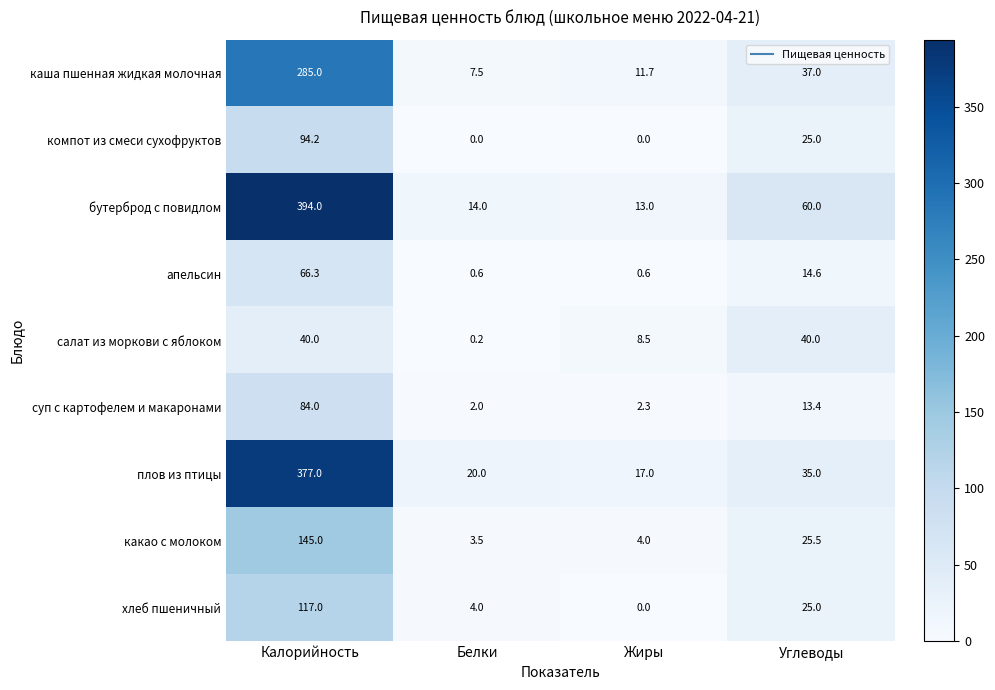

What is the difference between the каша пшенная жидкая молочная values at Жиры and Углеводы?

25.3